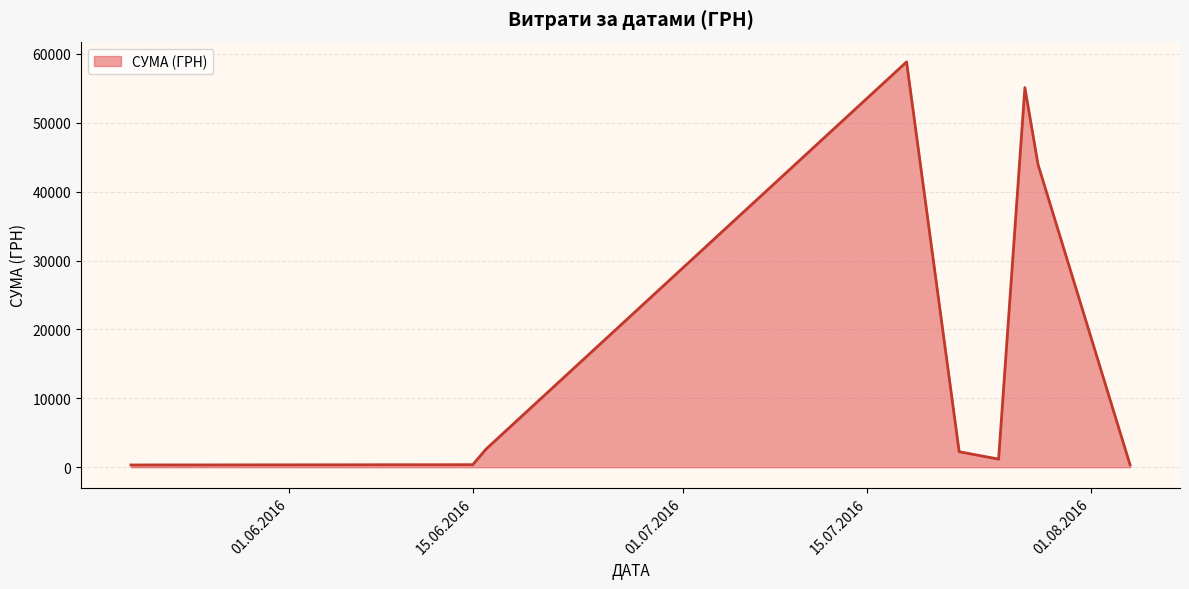

What is the value of the 4th point from the left?

58840.0